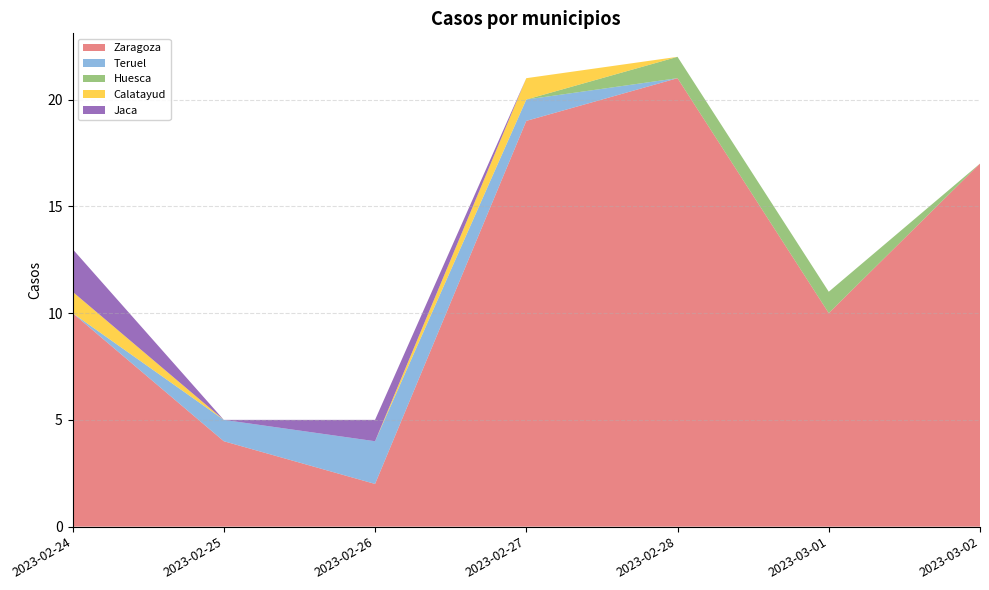

Is it true that Zaragoza equals 21 at 2023-02-28?

True